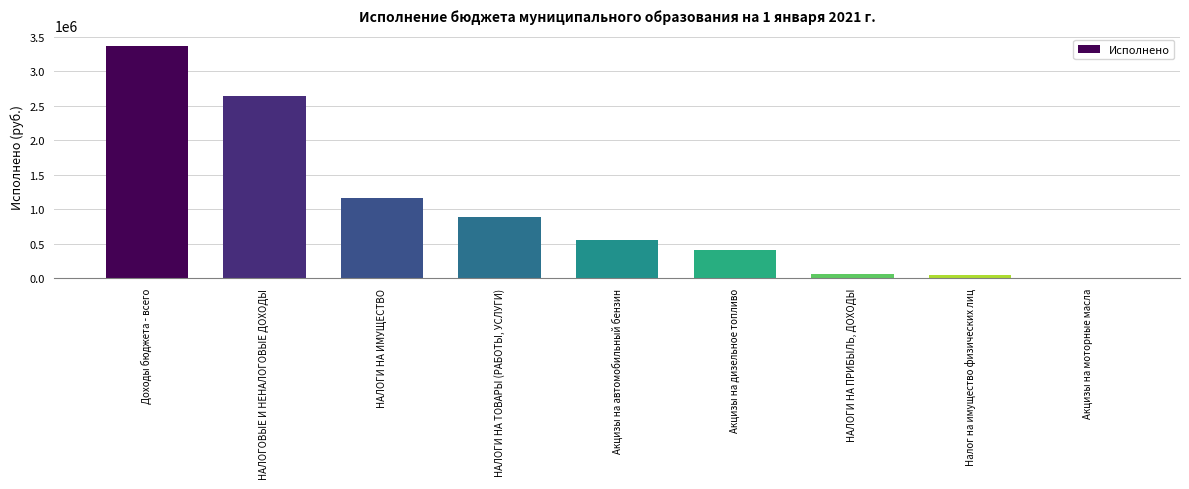

Does the chart contain stacked bars?

No